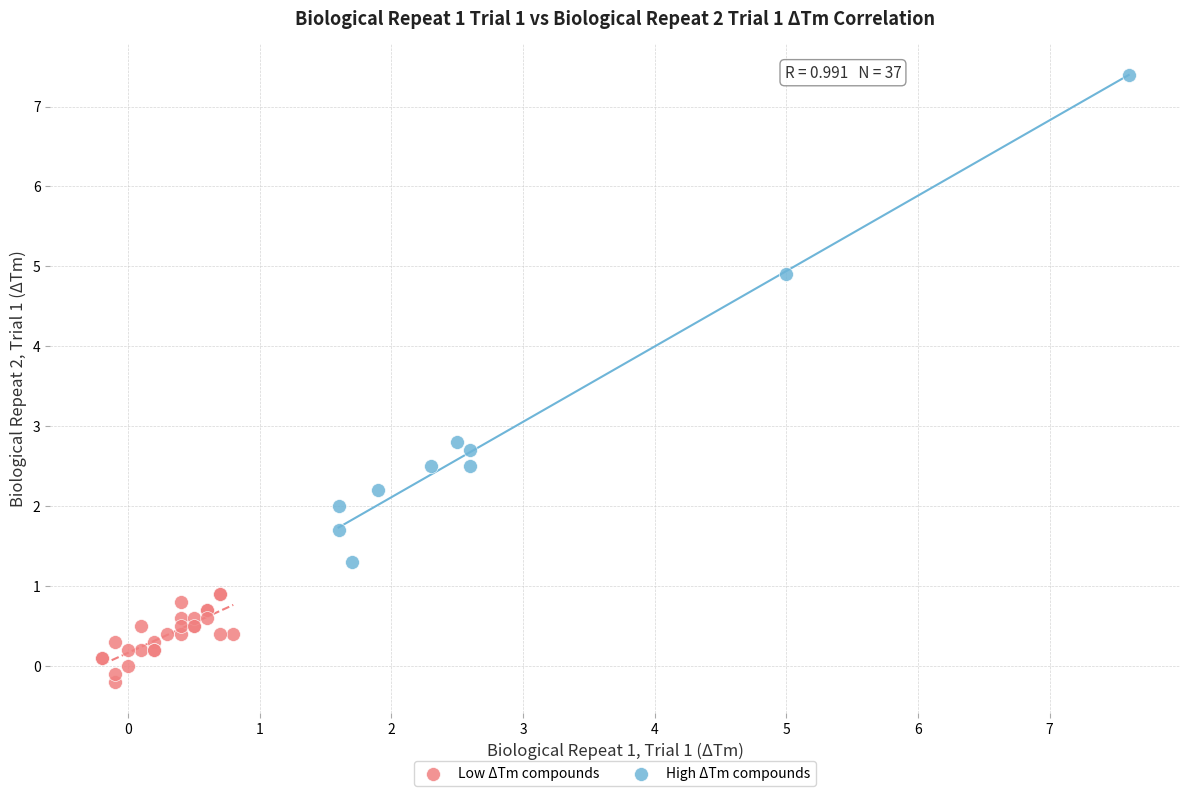

Which series has the widest spread of Y values?

High ΔTm compounds